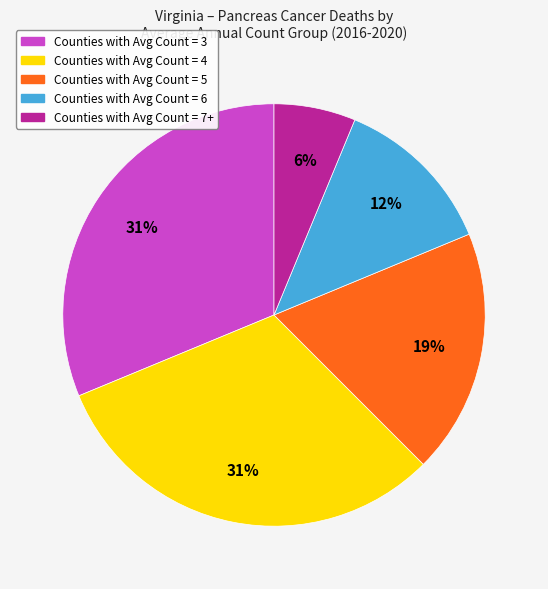

Is there a majority slice in this chart?

No